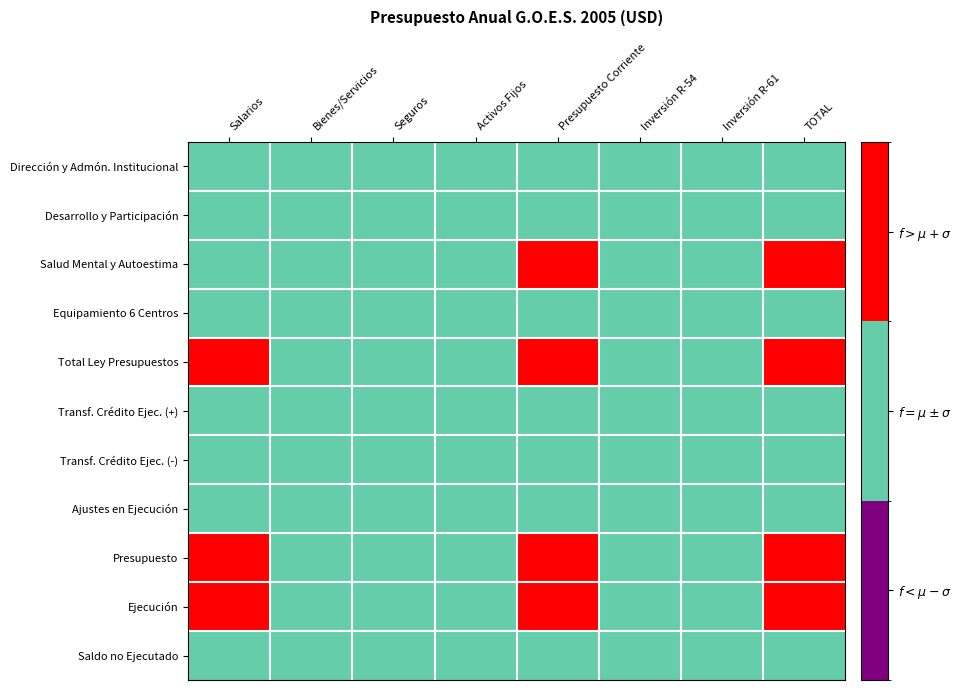

Rank the series at Seguros from lowest to highest value.

Dirección y Admón. Institucional, Desarrollo y Participación, Salud Mental y Autoestima, Equipamiento 6 Centros, Total Ley Presupuestos, Transf. Crédito Ejec. (+), Transf. Crédito Ejec. (-), Ajustes en Ejecución, Presupuesto, Ejecución, Saldo no Ejecutado